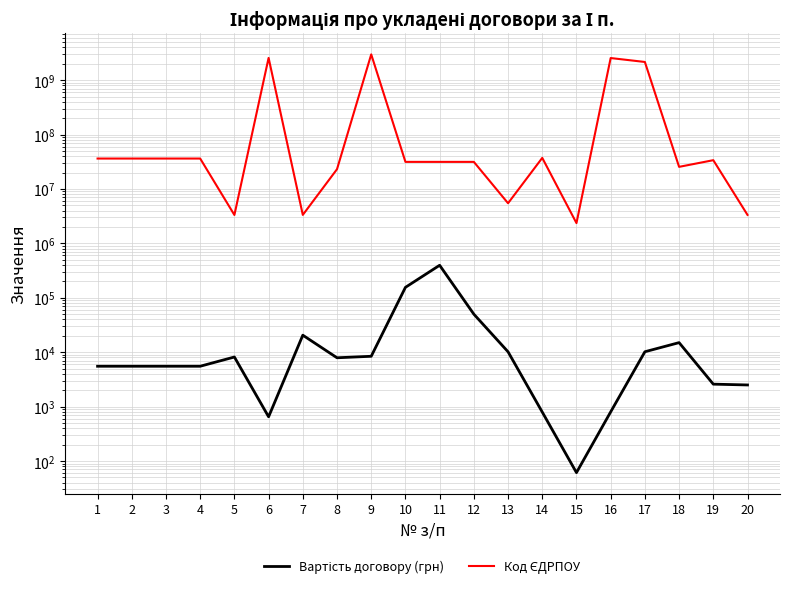

Where is Код ЄДРПОУ nearest to the value 1488990800?

17